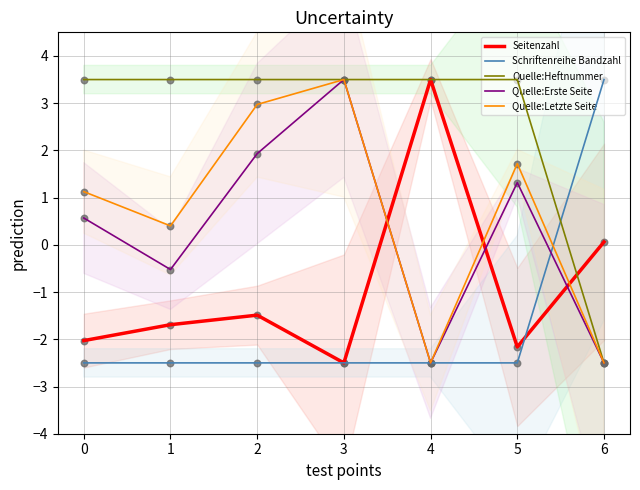

Which series has the widest spread of Y values?

Seitenzahl